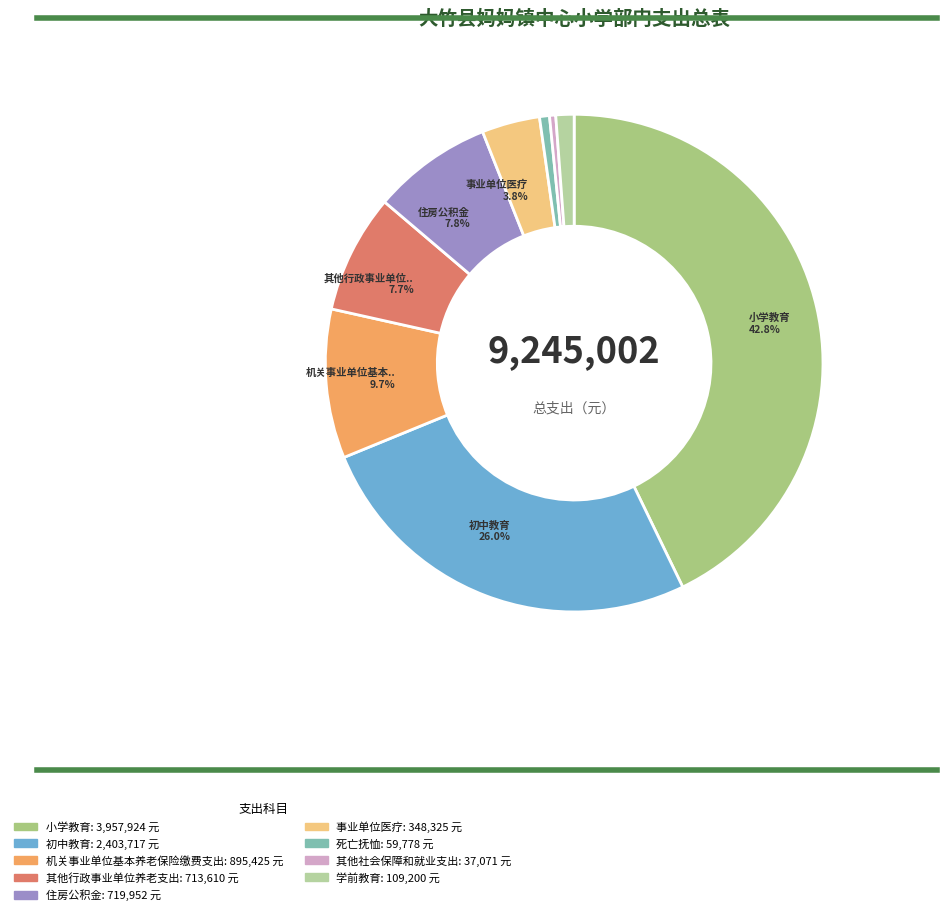

What is the total percentage of 事业单位医疗 and 死亡抚恤?

4.4%